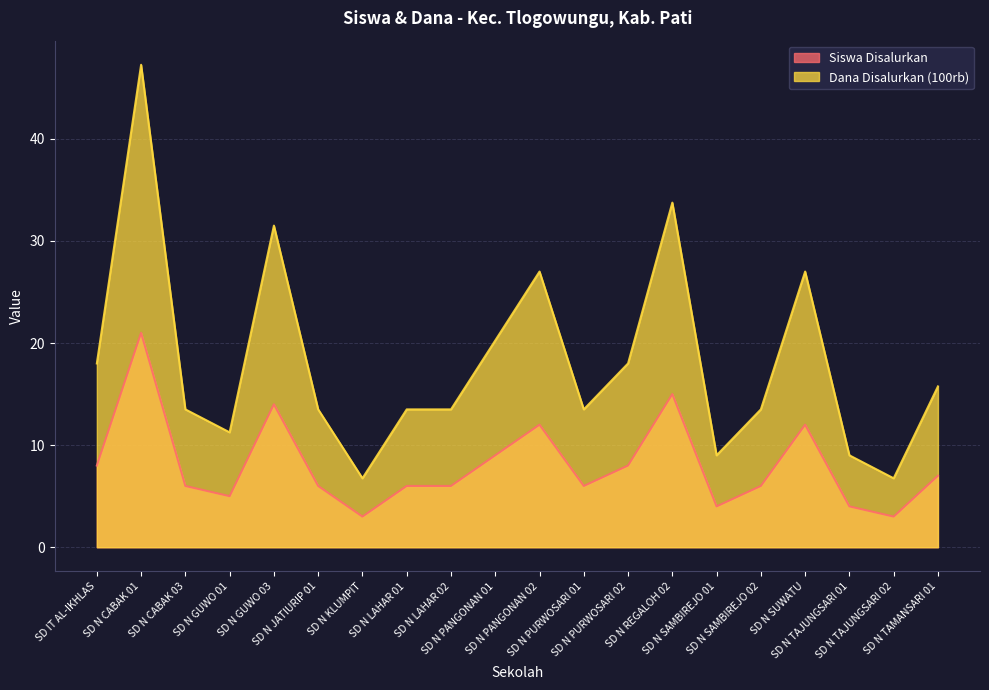

Between SD N LAHAR 01 and SD N SAMBIREJO 01, which is larger?

SD N LAHAR 01